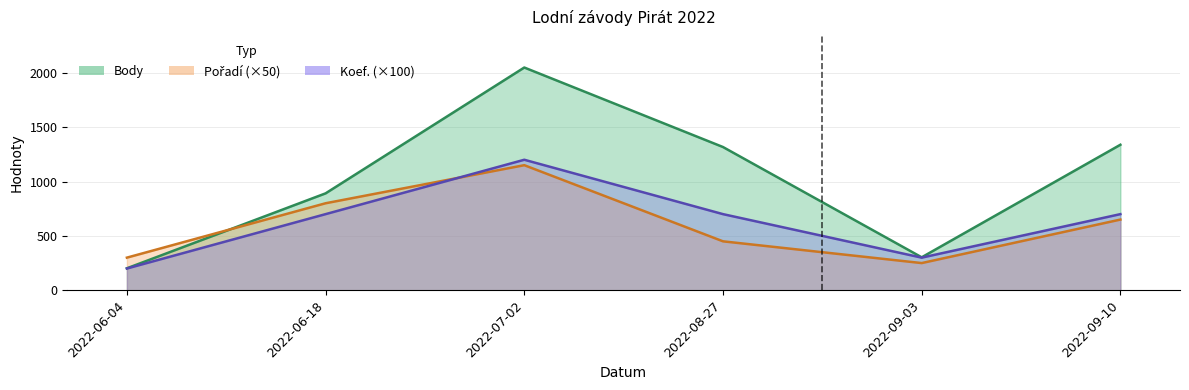

True or false: Body and Koef. cross at least once.

False